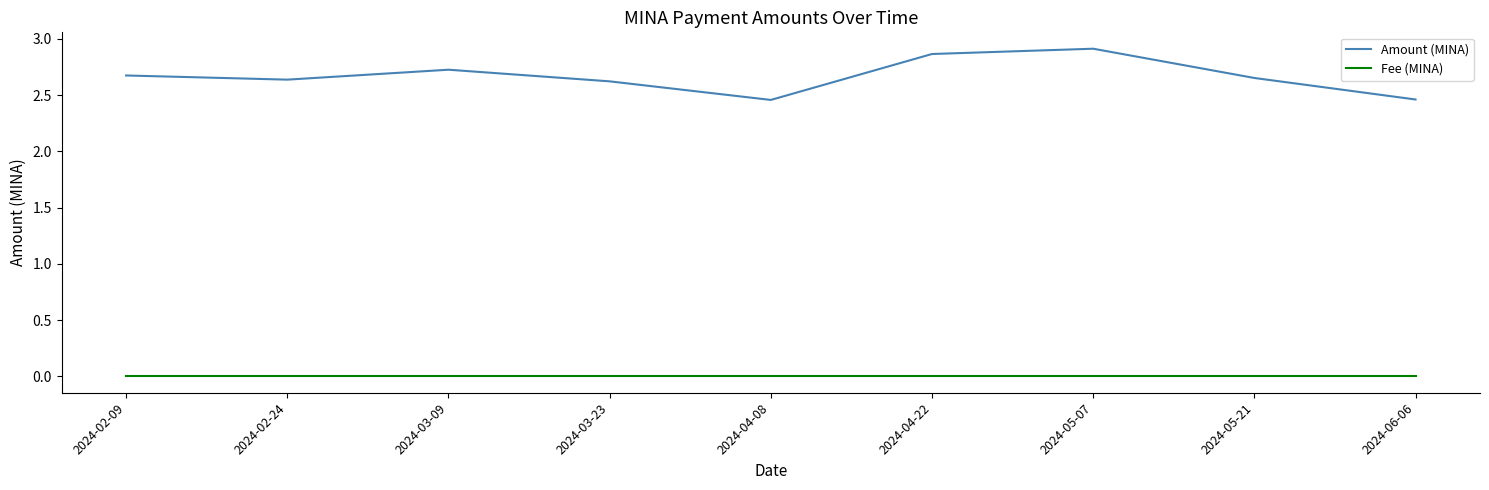

True or false: Fee (MINA) and Amount (MINA) cross at least once.

False